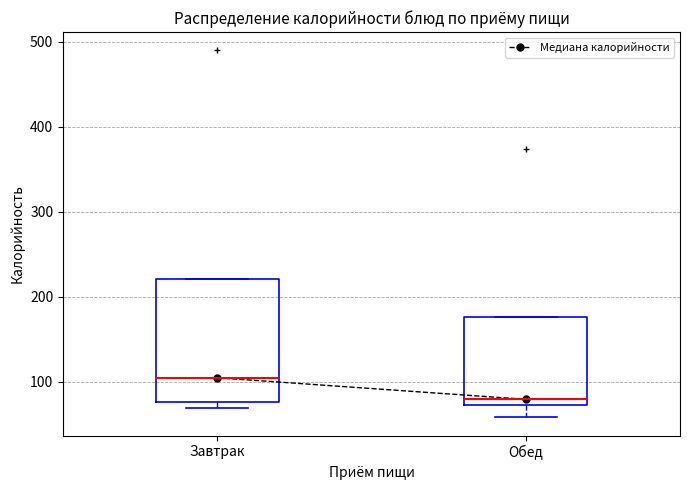

Comparing the boxes themselves (not the whiskers), which one is the tallest?

Завтрак